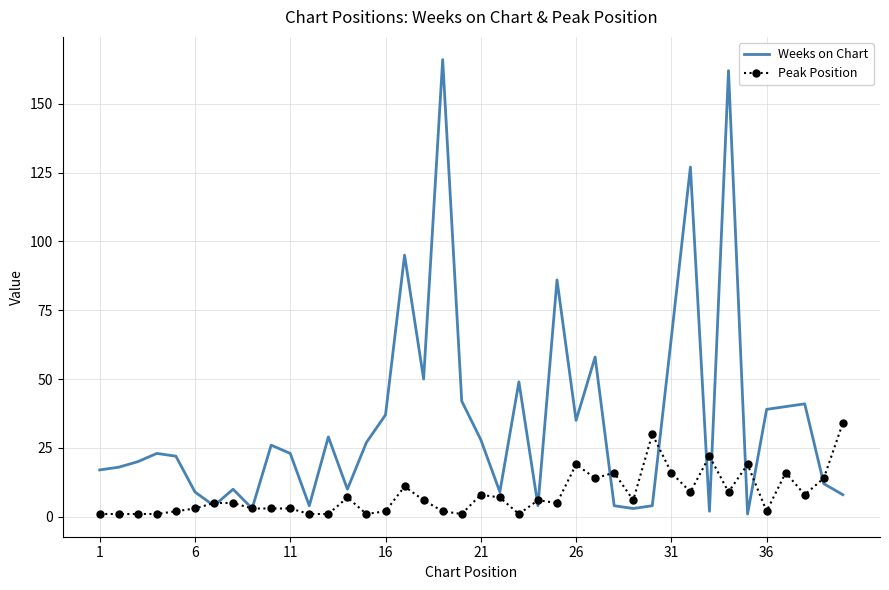

Which series has the largest range (max minus min)?

Weeks on Chart